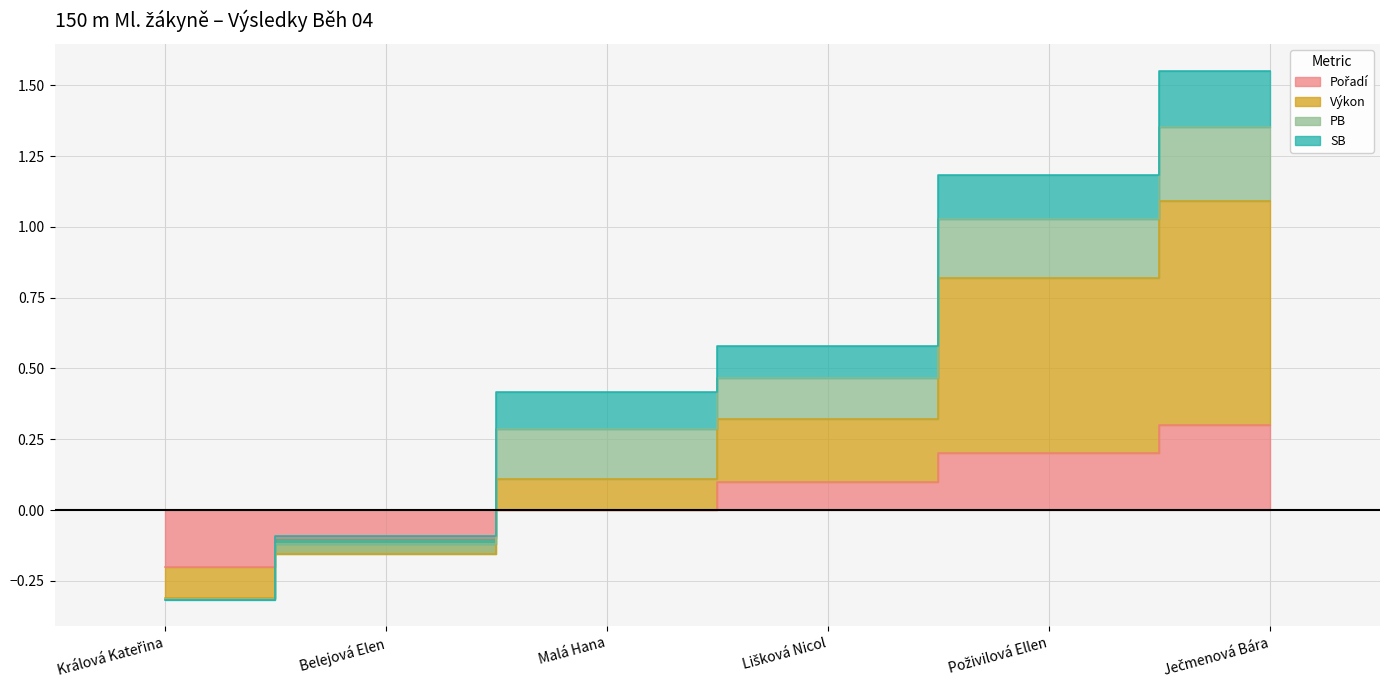

True or false: Pořadí has more than 0 interior local peaks.

False